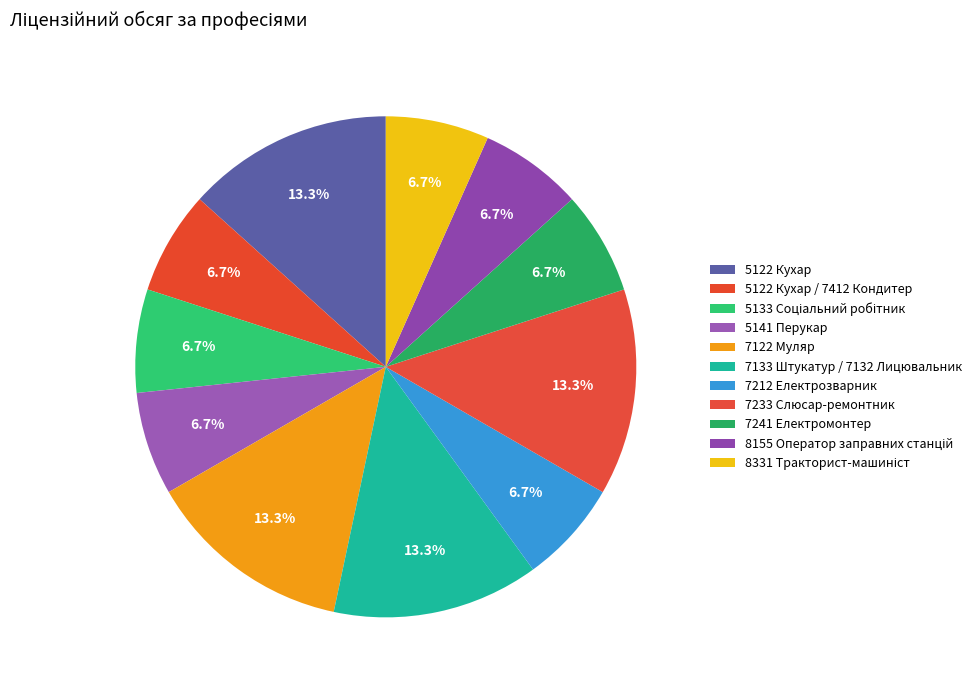

How much of the chart is everything except 5122 Кухар?

86.7%